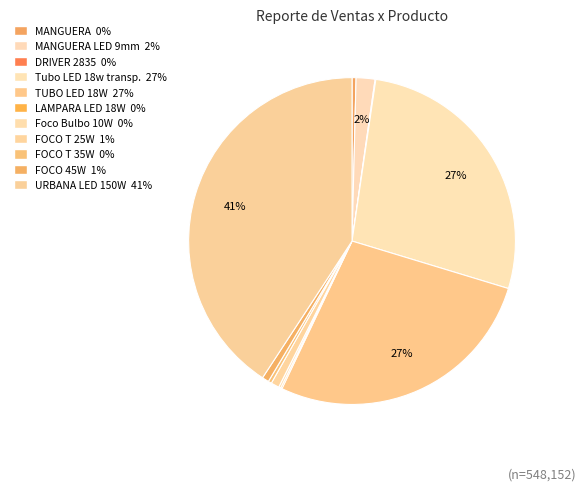

Is there a majority slice in this chart?

No